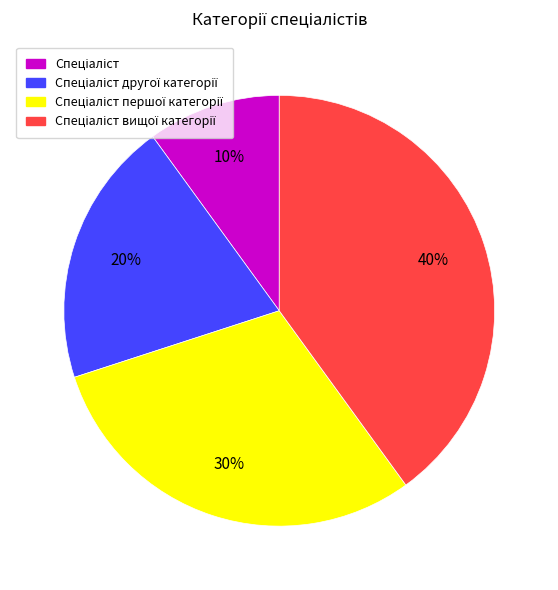

To the nearest percent, what is the average slice percentage?

25%